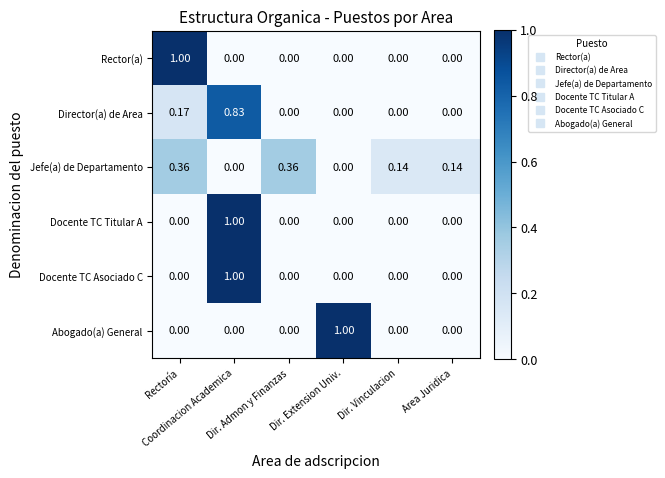

Which series has the largest range (max minus min)?

Rector(a)